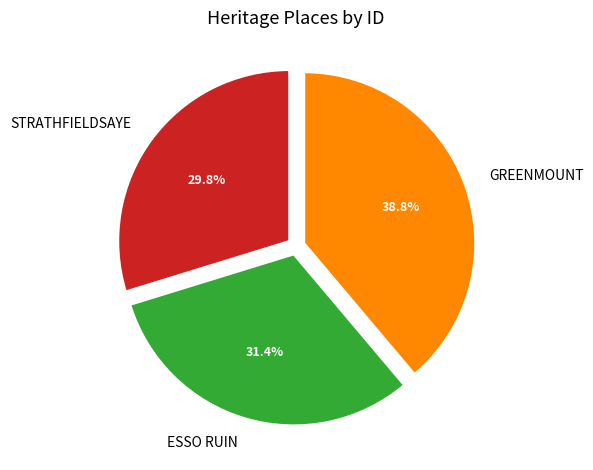

To the nearest percent, what is the average slice percentage?

33%